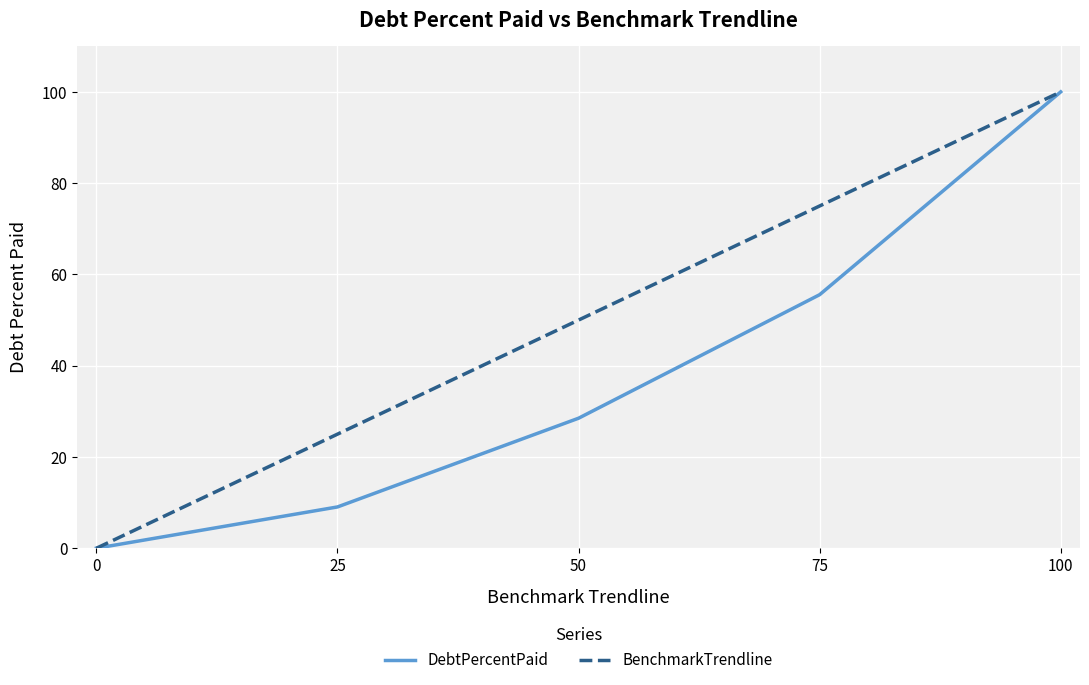

What value does the BenchmarkTrendline series have at 25?

25.0